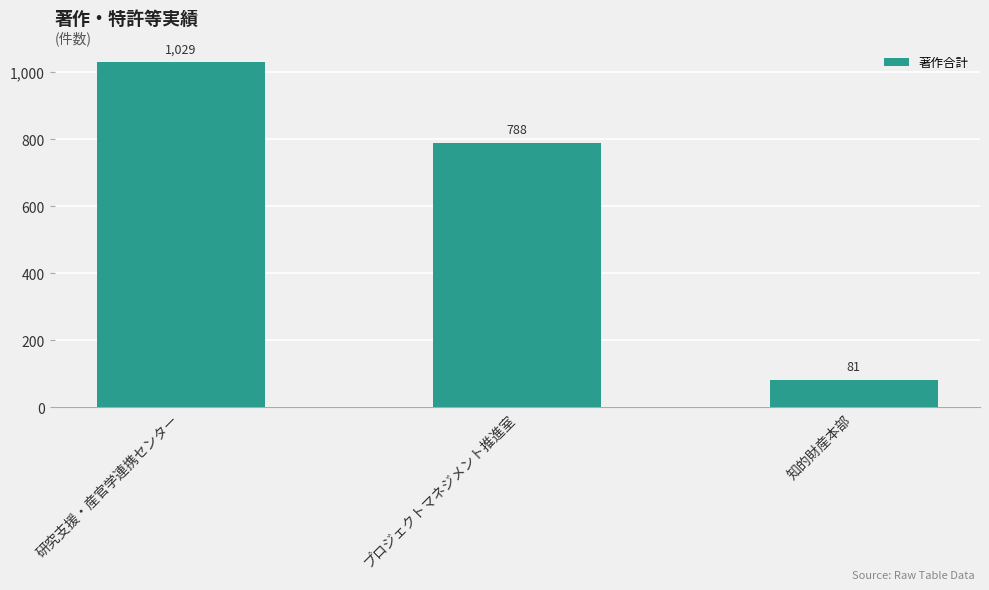

What is the difference between the second highest and minimum values?

707